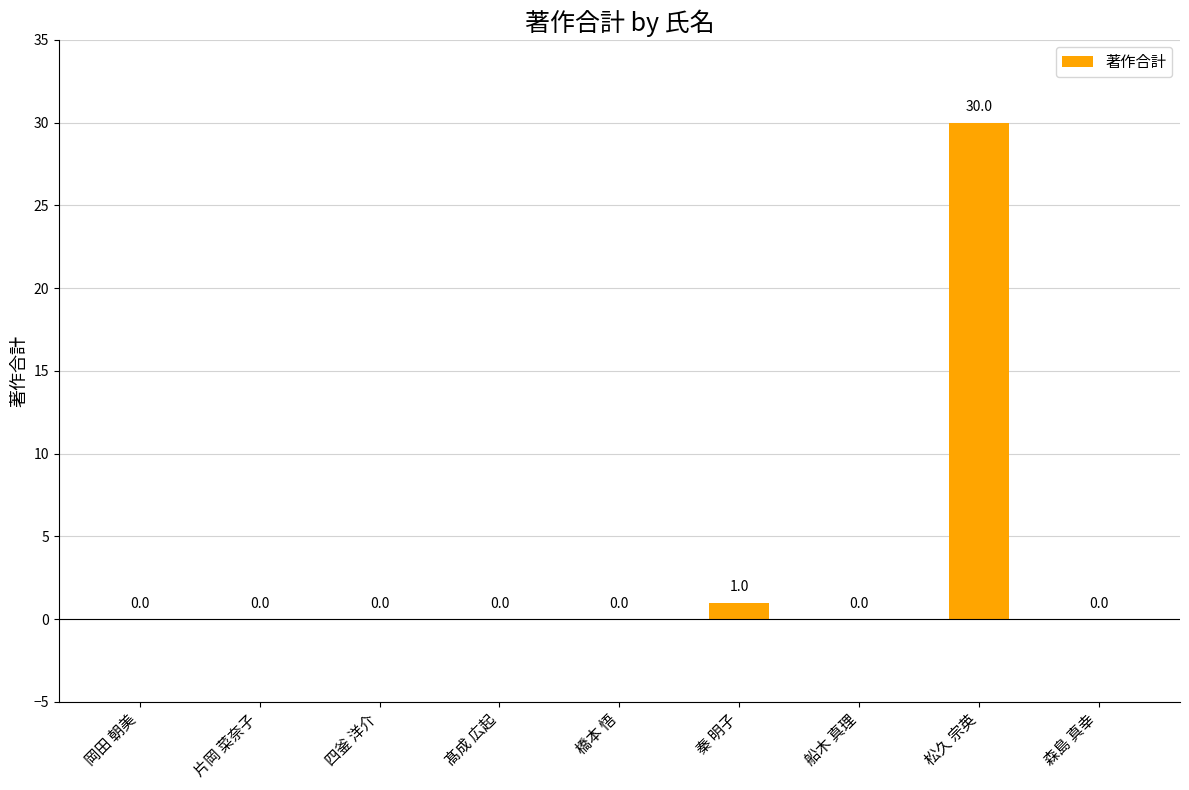

What is the sum of all values?

31